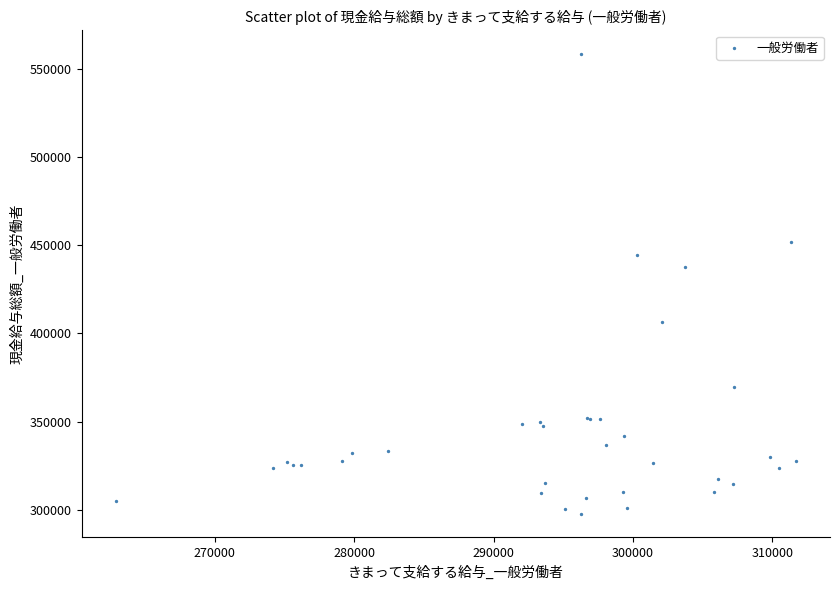

What Y value in the scatter plot is closest to 428039?

437610